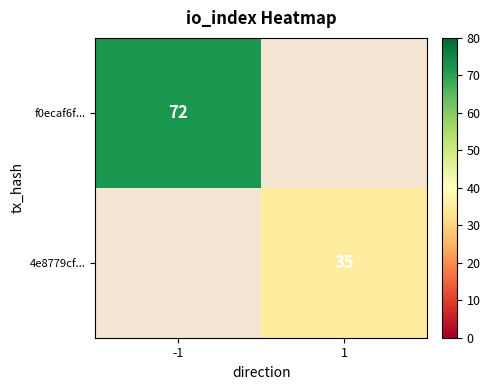

At how many categories does at least one series exceed 64?

1